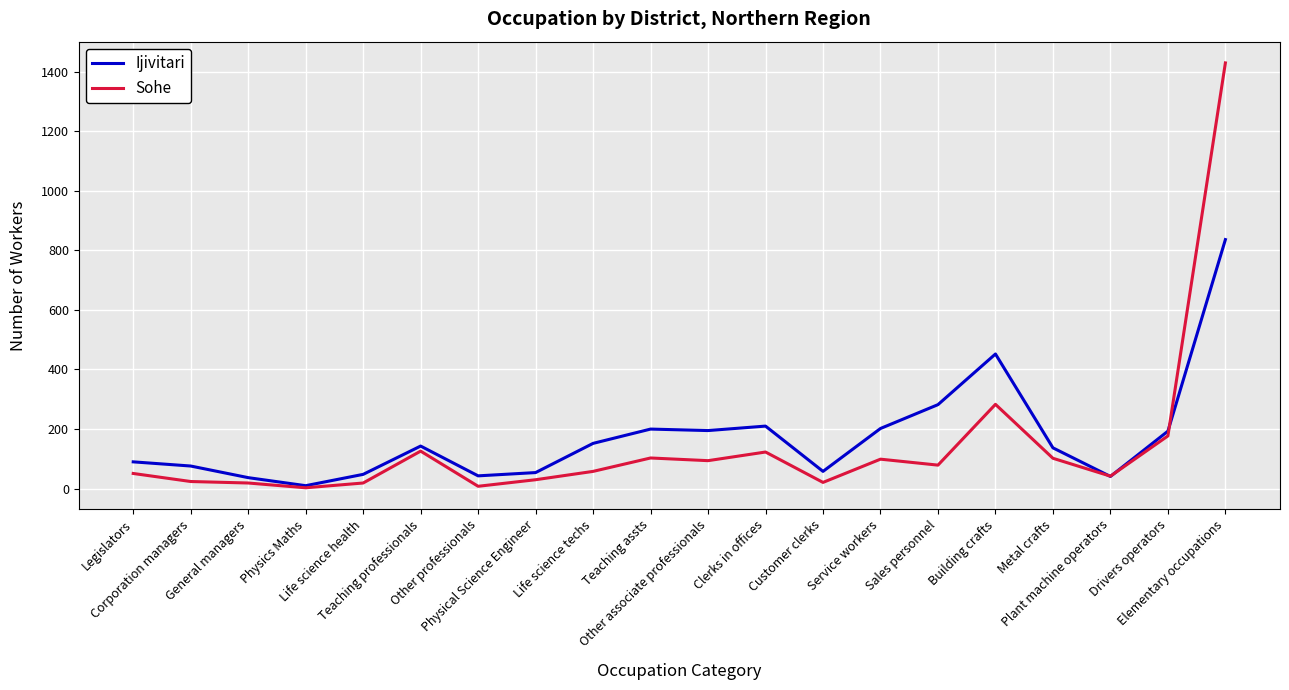

How many interior local valleys does the Sohe series have?

6